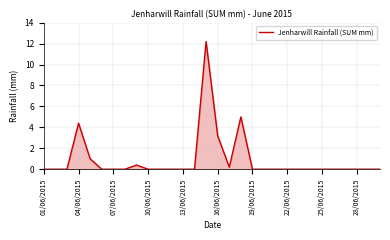

What is the greatest value displayed?

12.2